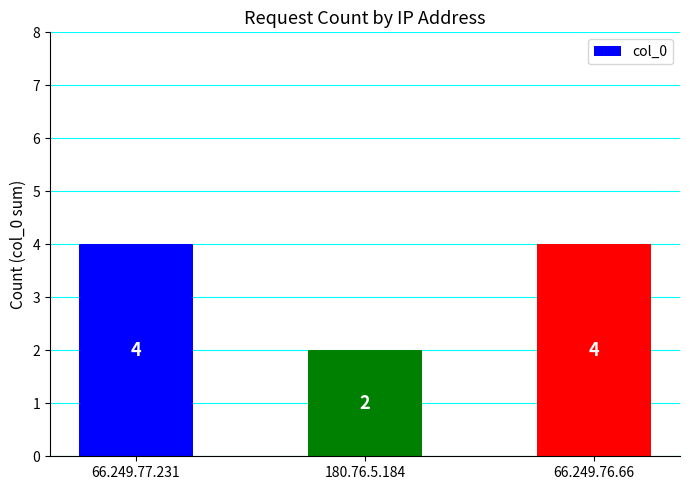

What is the sum of the values at 180.76.5.184 and 66.249.76.66?

6